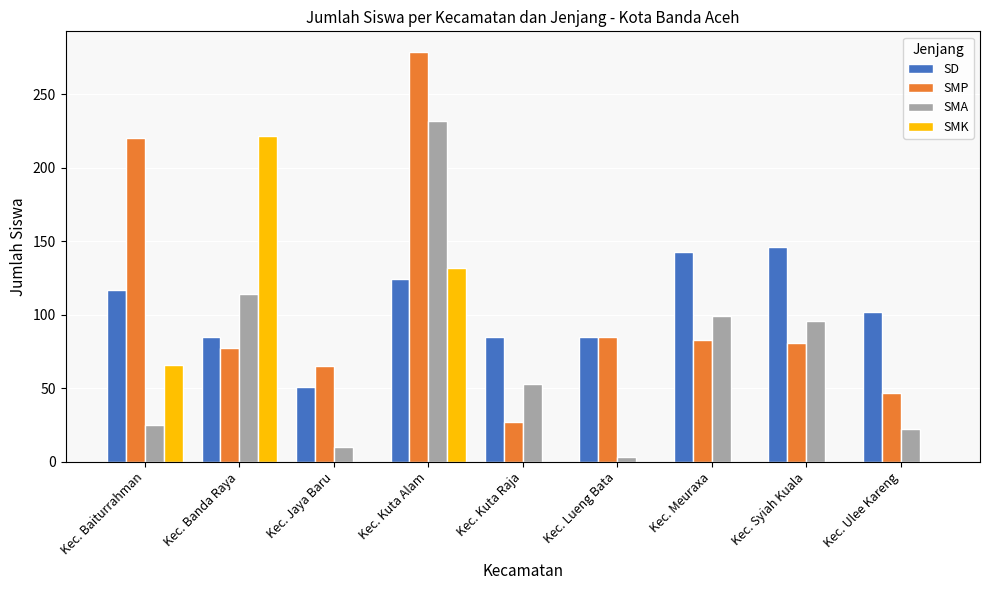

Between Kec. Baiturrahman and Kec. Meuraxa, which series saw the biggest shift?

SMP